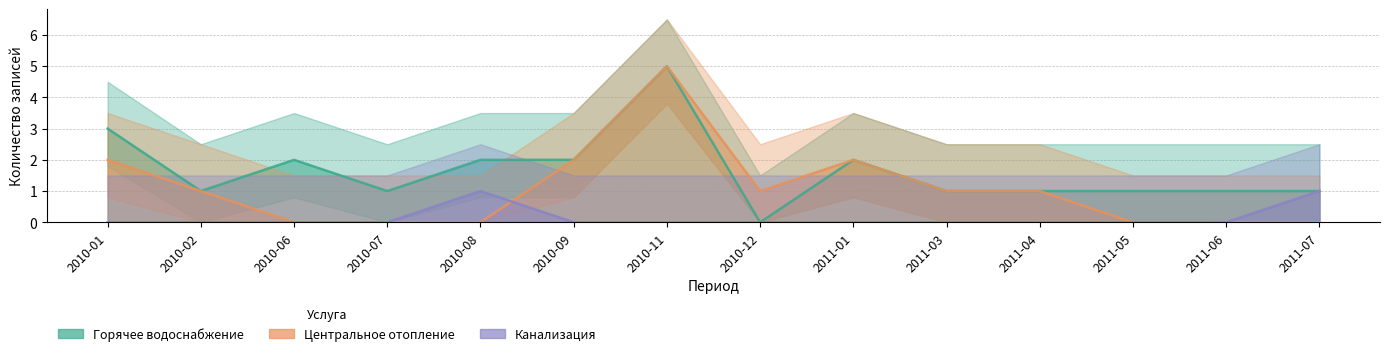

What is the sum of the Горячее водоснабжение values at 2010-11 and 2010-08?

7